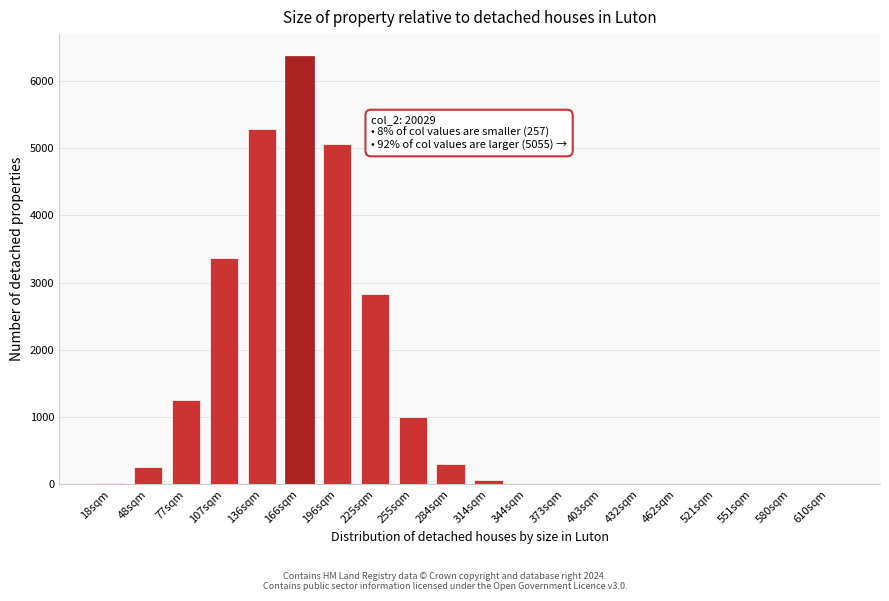

Which has a higher value, 107sqm or 196sqm?

196sqm